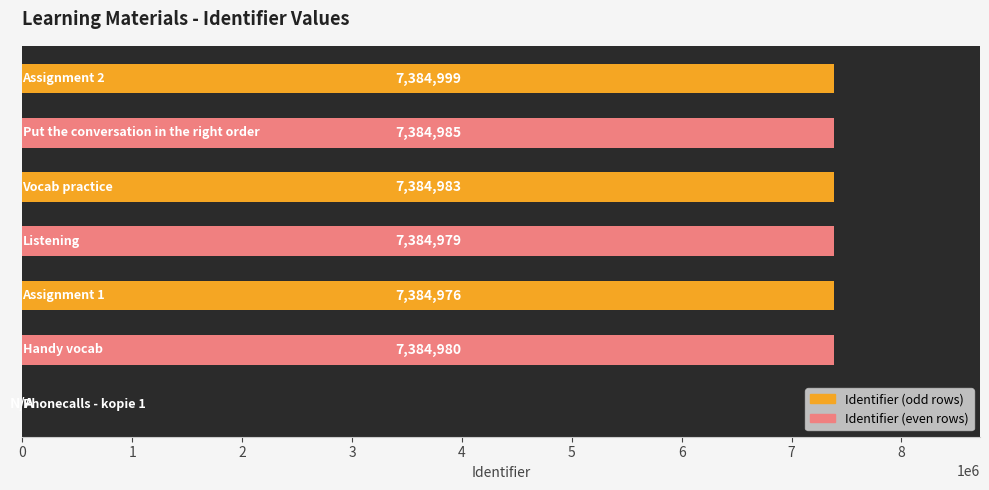

What is the sum of all values?

44309902